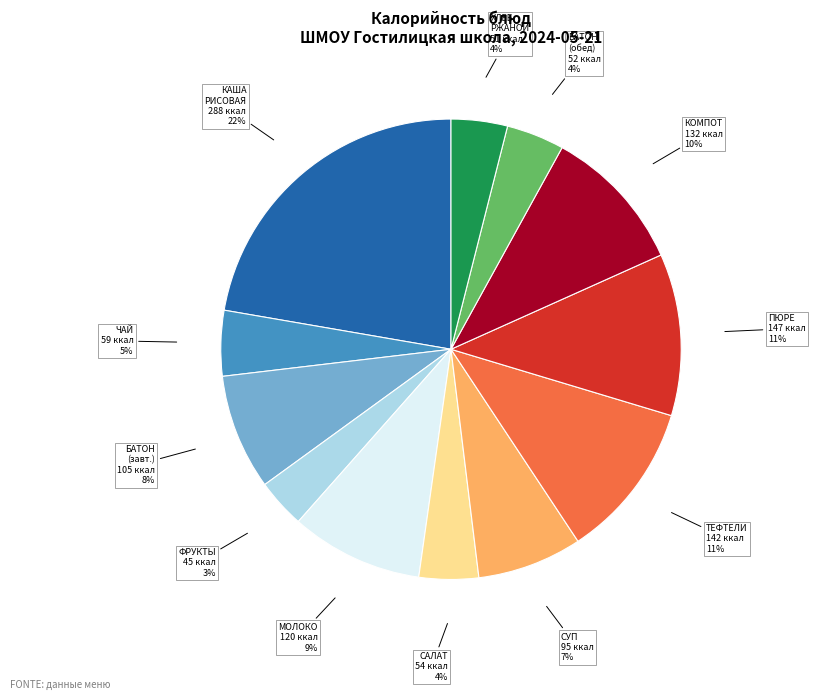

Count the number of slices in the pie.

12